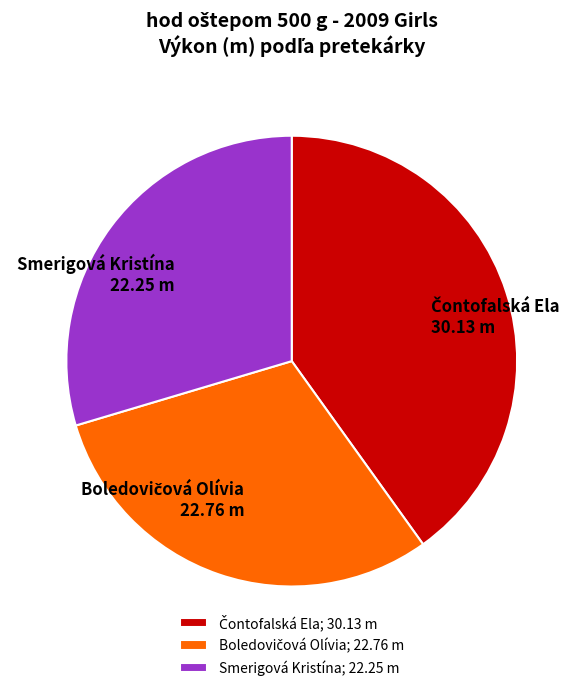

Which category has the smallest portion of the pie?

Smerigová Kristína